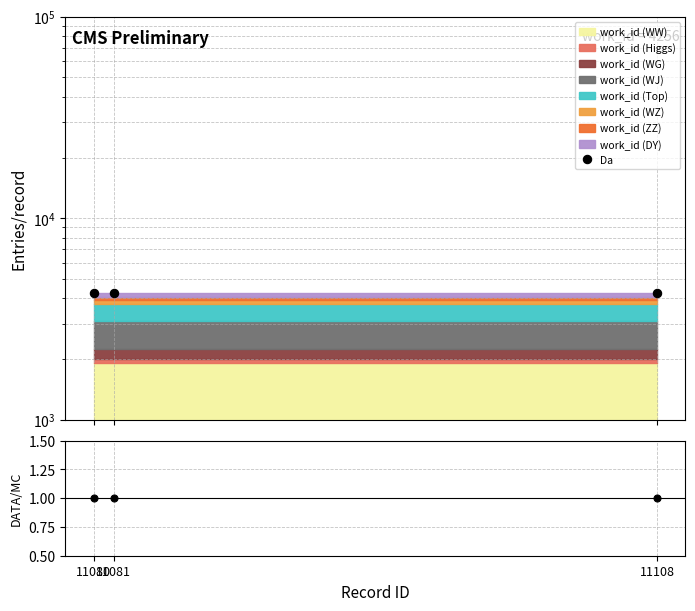

Which has a higher value, 11081 or 11080?

11081